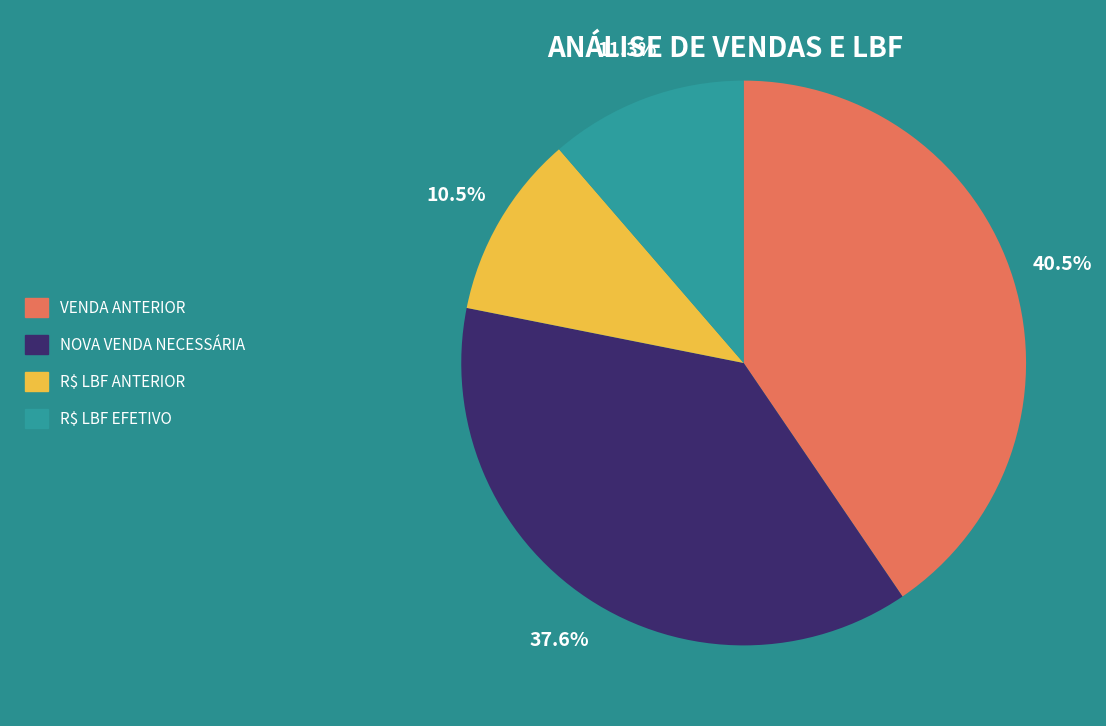

Which slice is the smallest?

R$ LBF ANTERIOR